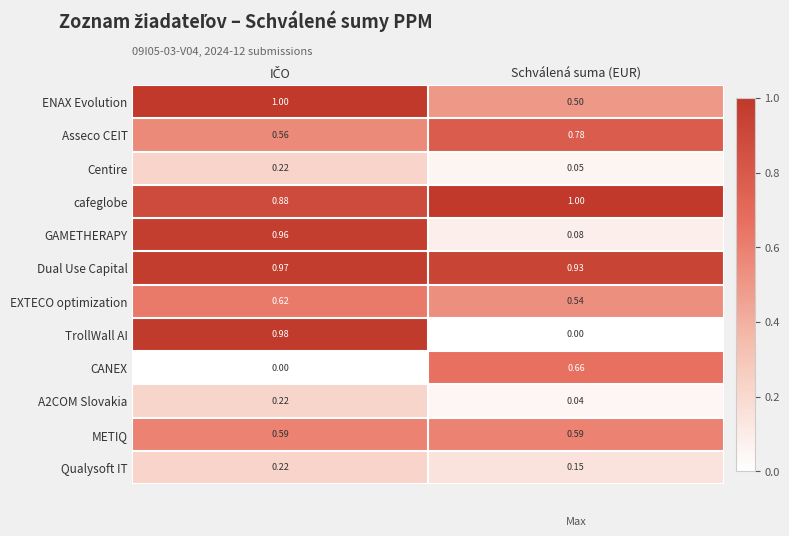

Which series has the largest total across all categories?

Dual Use Capital